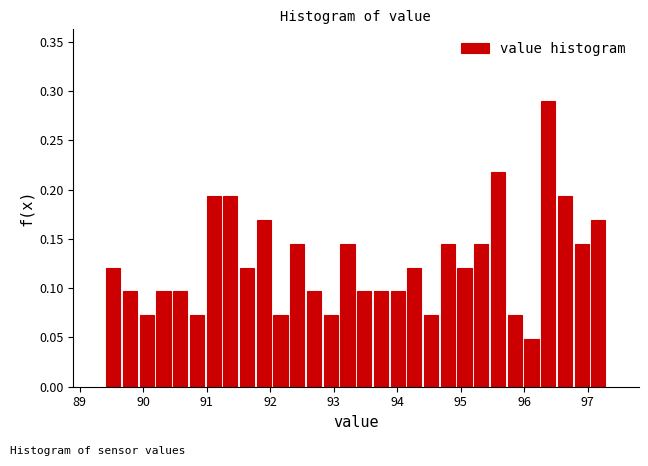

Read against the x-axis, roughly where is the centre of the tallest bar?

96.4